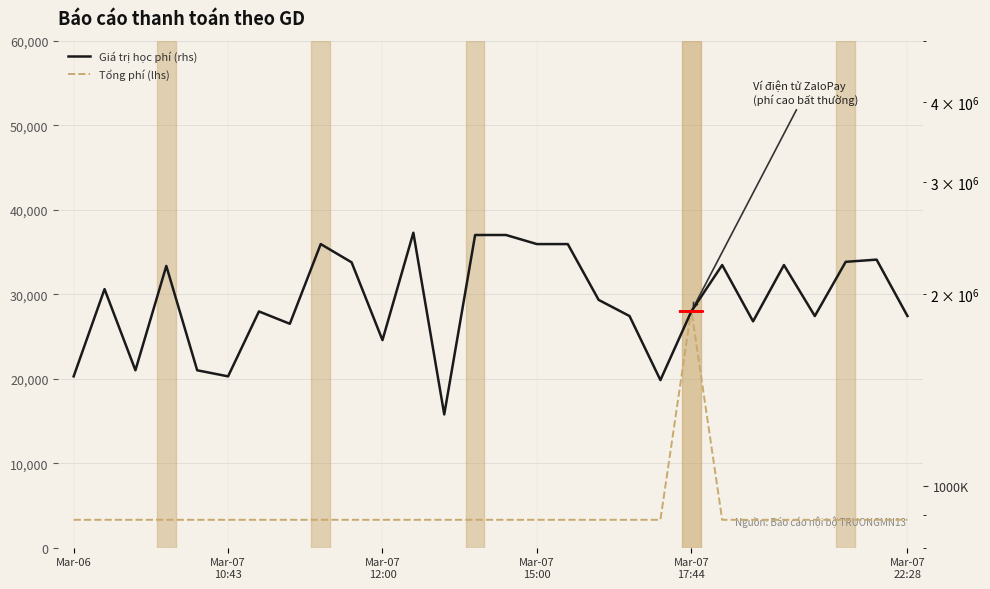

What are all the series names shown in the legend?

Tổng phí (lhs), Giá trị học phí (rhs)